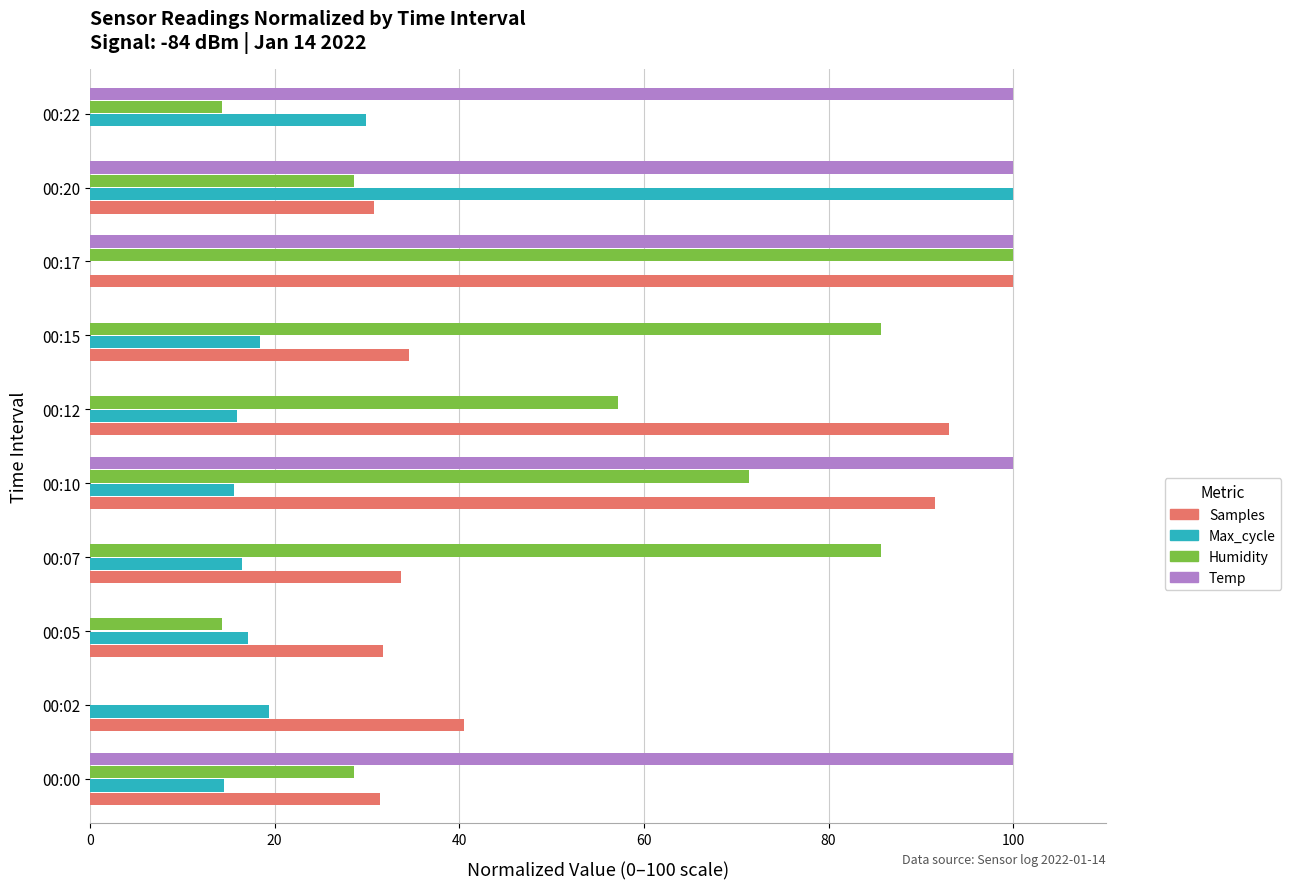

At which label is Humidity closest to 50?

00:12